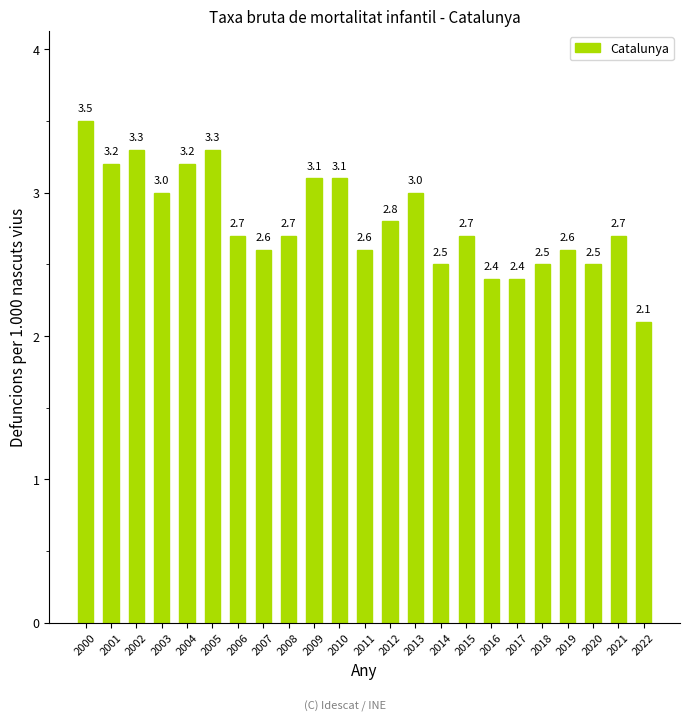

What is the change in value from 2004 to 2013?

-0.2